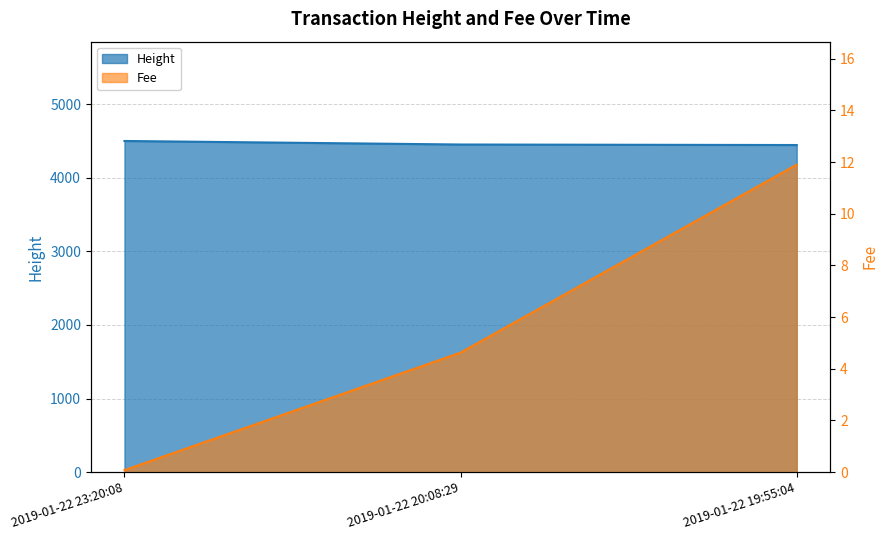

How many lines are shown in the chart?

2